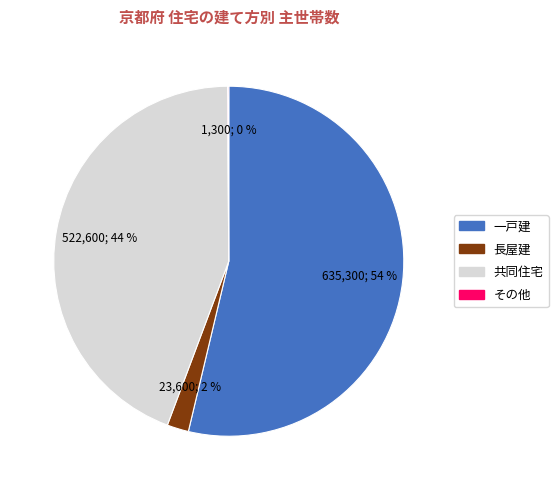

Is there a majority slice in this chart?

Yes